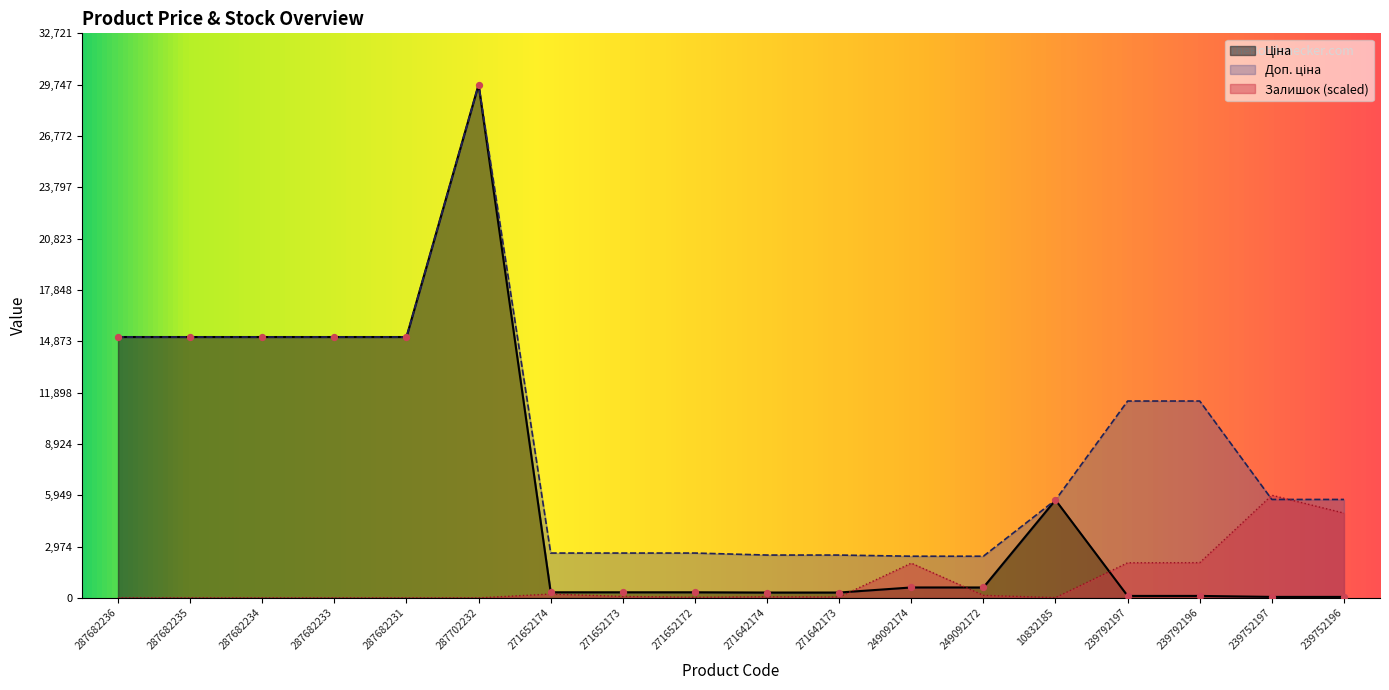

What are all the series names shown in the legend?

Ціна, Доп. ціна, Залишок